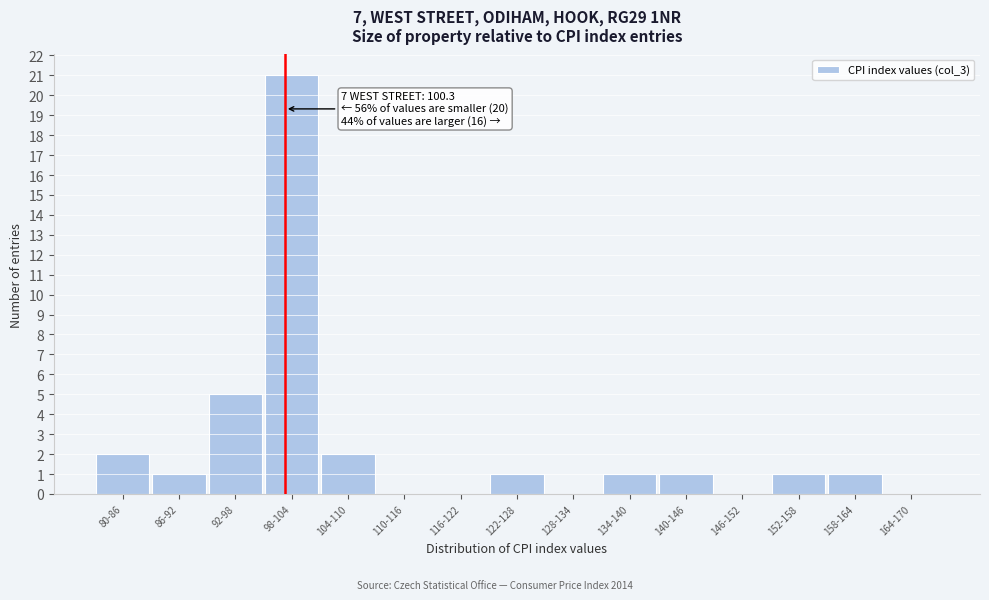

Reading left to right, what are all the values shown in this chart?

80-86=2	86-92=1	92-98=5	98-104=21	104-110=2	110-116=0	116-122=0	122-128=1	128-134=0	134-140=1	140-146=1	146-152=0	152-158=1	158-164=1	164-170=0